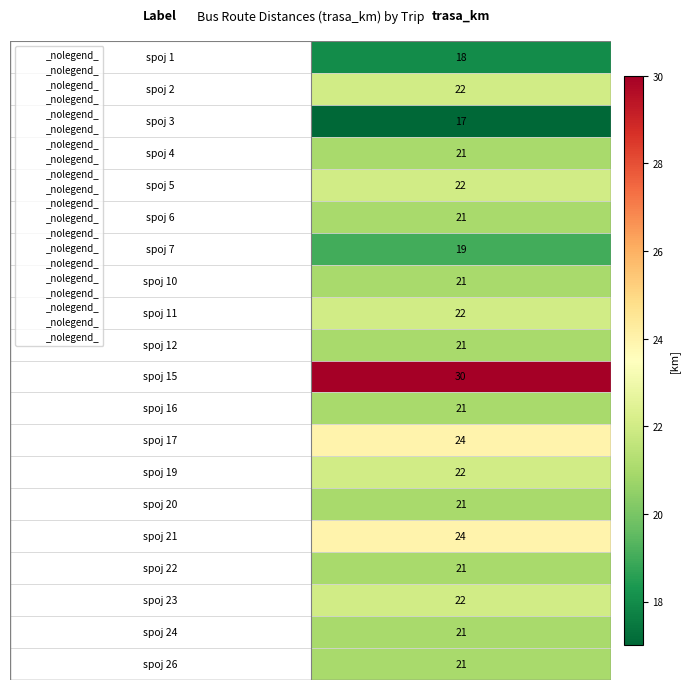

What is the smallest value displayed?

17